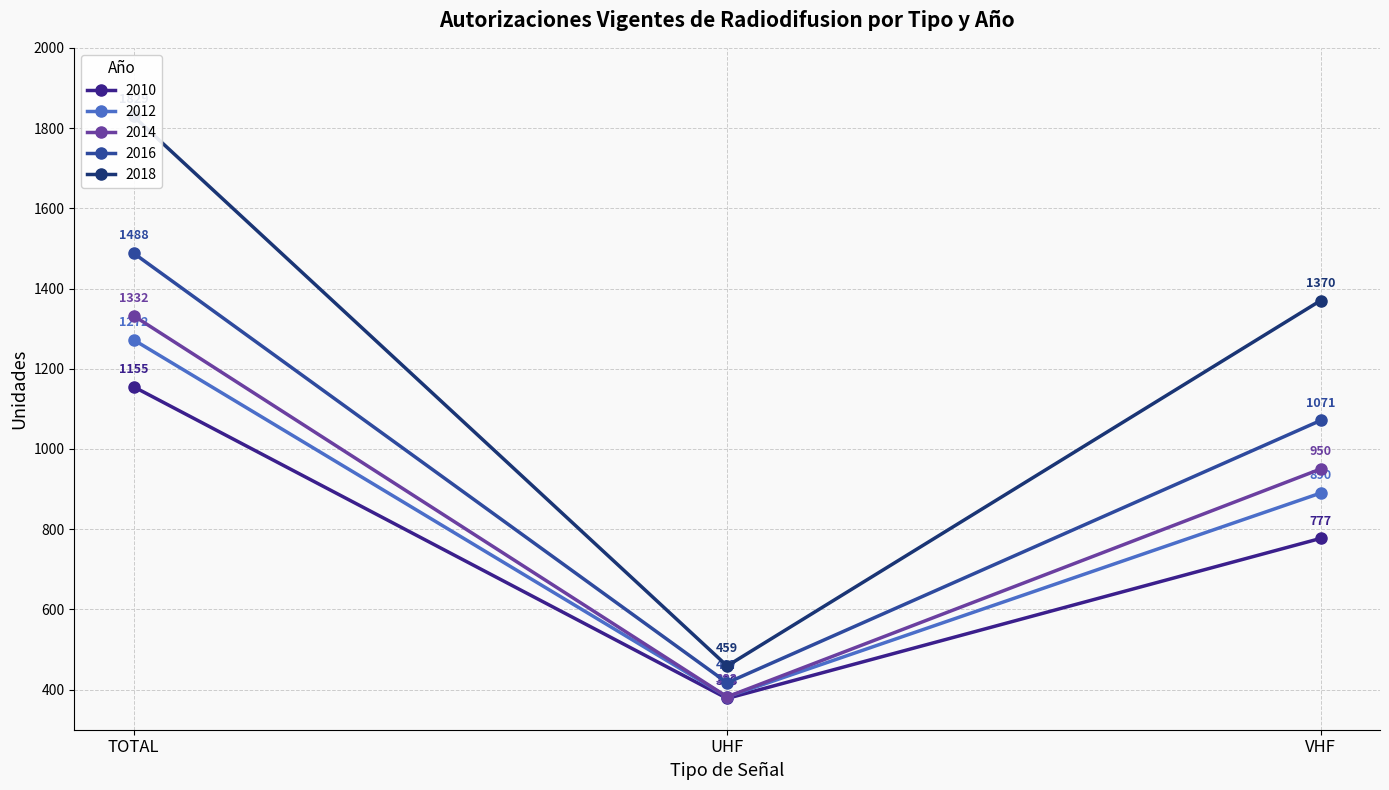

The 2018 series shows 459 at UHF. True or false?

True